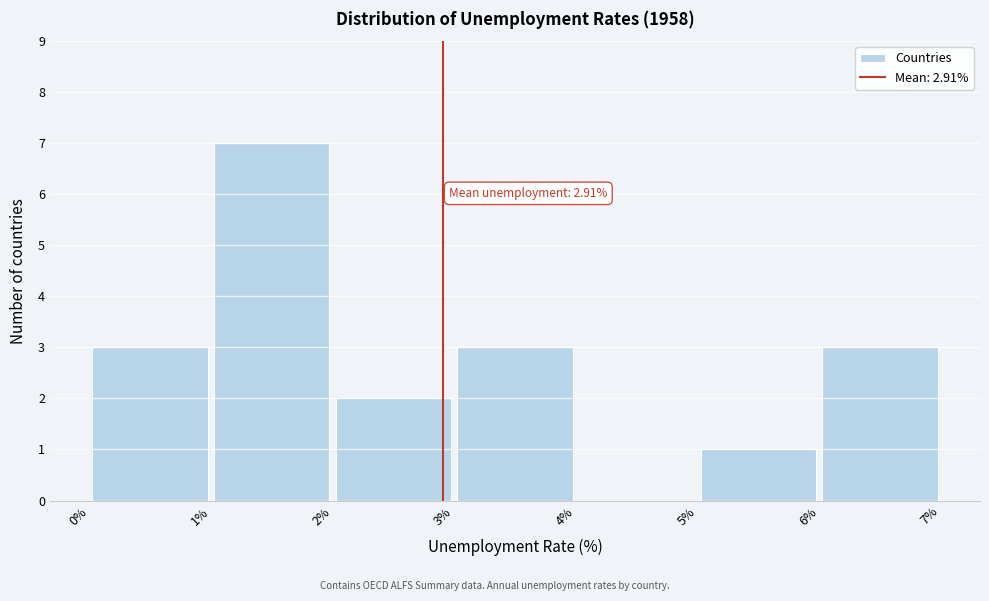

Over which range of the x-axis is the bar tallest?

1% to 2%